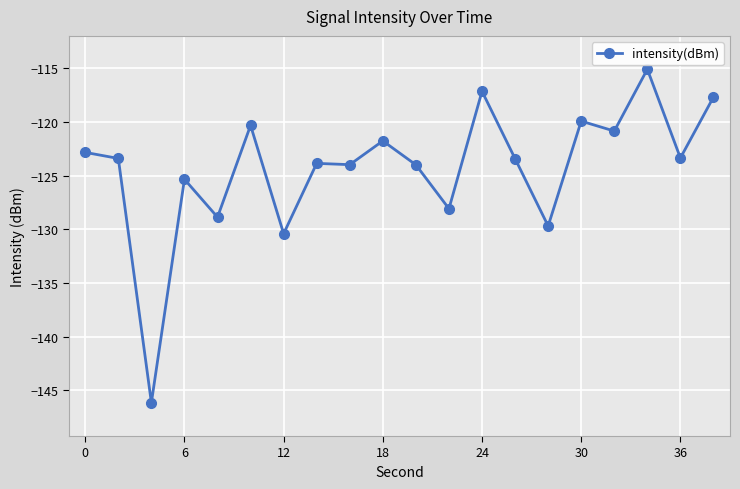

True or false: the data has more than 0 interior local peaks.

True